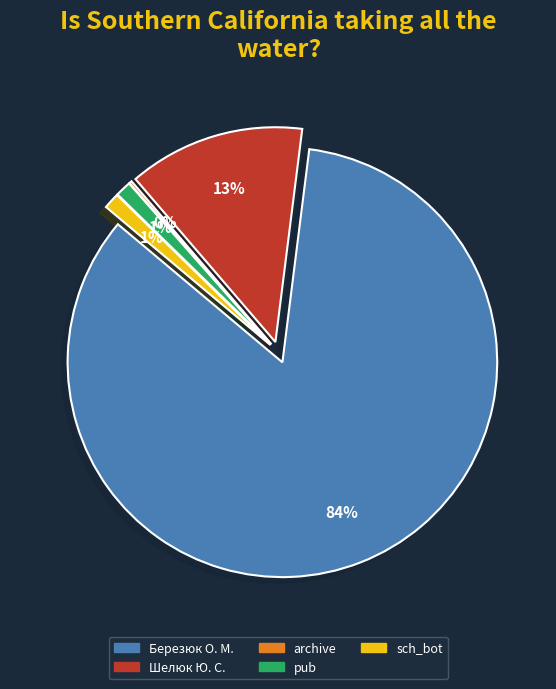

What is the ratio of the value at pub to the value at archive?

5.7